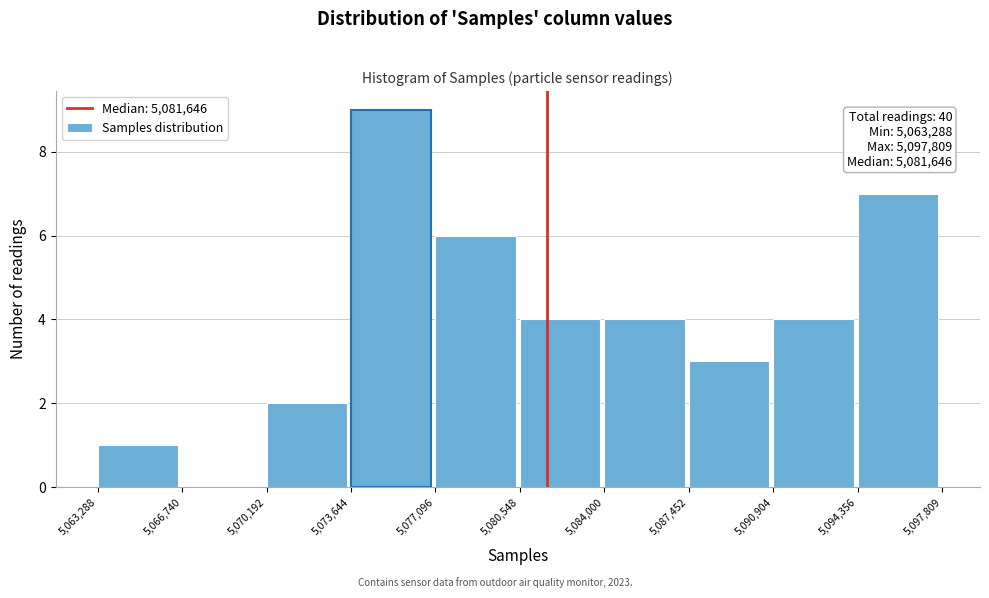

Over which range of the x-axis is the bar tallest?

5,073,644 to 5,077,096